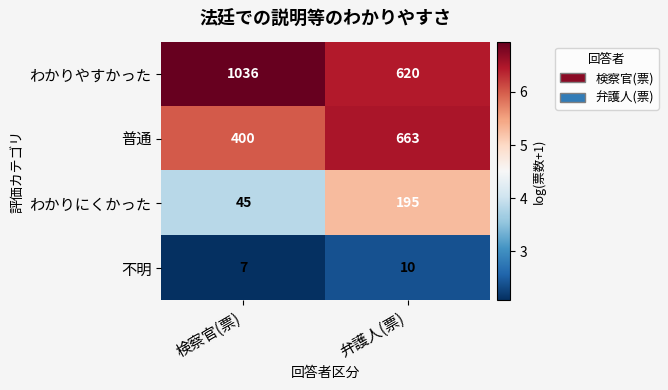

Where is 普通 nearest to the value 531?

検察官(票)